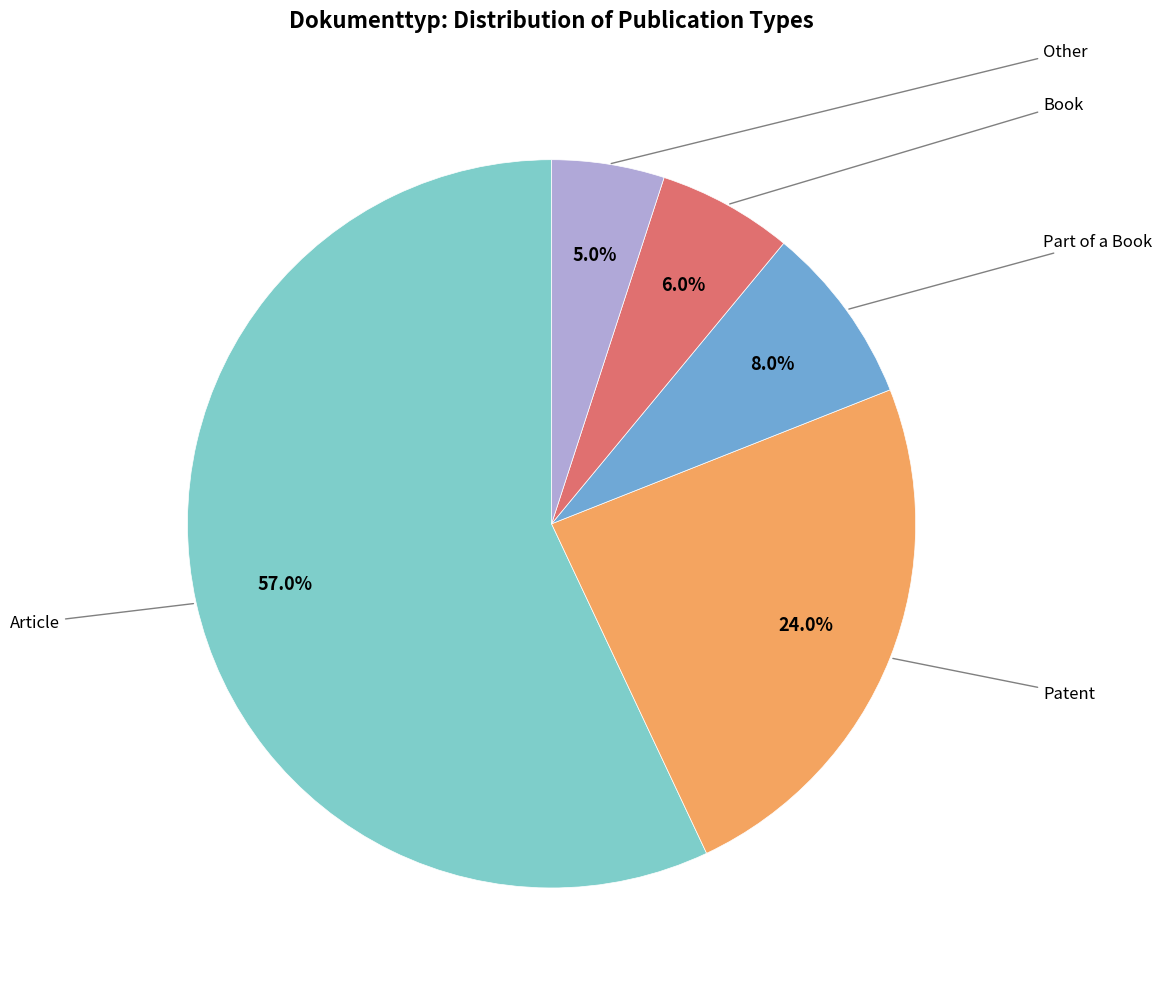

Does any single category account for the majority?

Yes